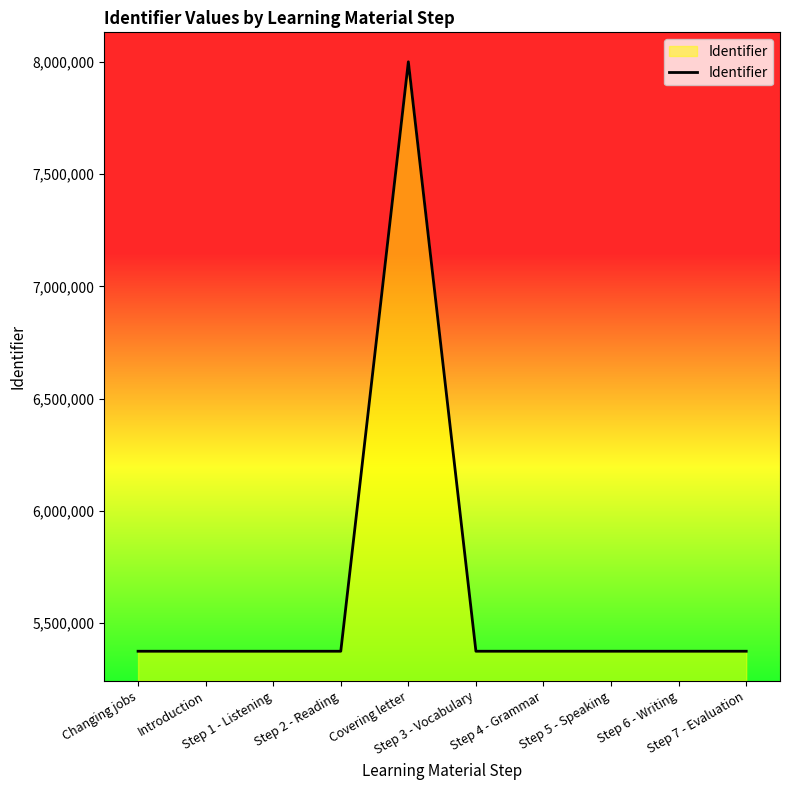

How many lines are shown in the chart?

1